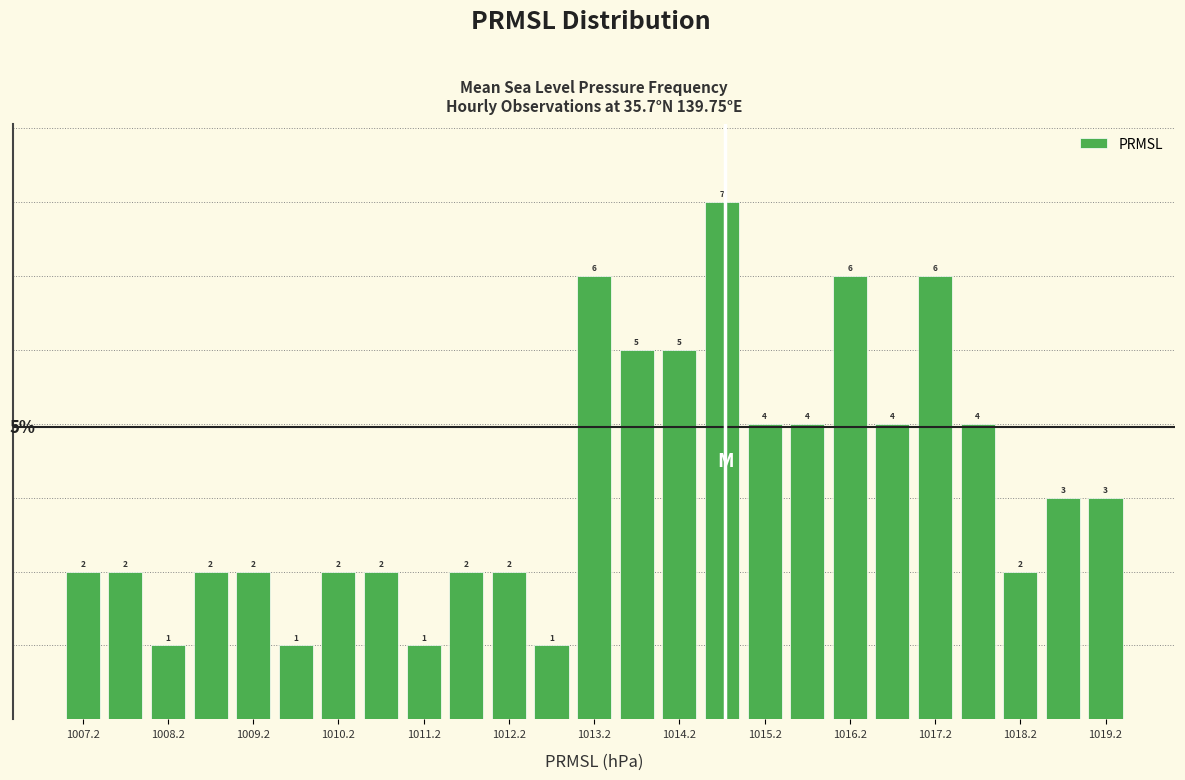

Reading left to right, transcribe this chart: for each bar, give the range it covers on the x-axis and its height.

1007.0 to 1007.5: 2
1007.5 to 1008.0: 2
1008.0 to 1008.5: 1
1008.5 to 1009.0: 2
1009.0 to 1009.5: 2
1009.5 to 1010.0: 1
1010.0 to 1010.5: 2
1010.5 to 1011.0: 2
1011.0 to 1011.5: 1
1011.5 to 1012.0: 2
1012.0 to 1012.5: 2
1012.5 to 1013.0: 1
1013.0 to 1013.5: 6
1013.5 to 1014.0: 5
1014.0 to 1014.5: 5
1014.5 to 1015.0: 7
1015.0 to 1015.5: 4
1015.5 to 1016.0: 4
1016.0 to 1016.5: 6
1016.5 to 1017.0: 4
1017.0 to 1017.5: 6
1017.5 to 1018.0: 4
1018.0 to 1018.5: 2
1018.5 to 1019.0: 3
1019.0 to 1019.5: 3